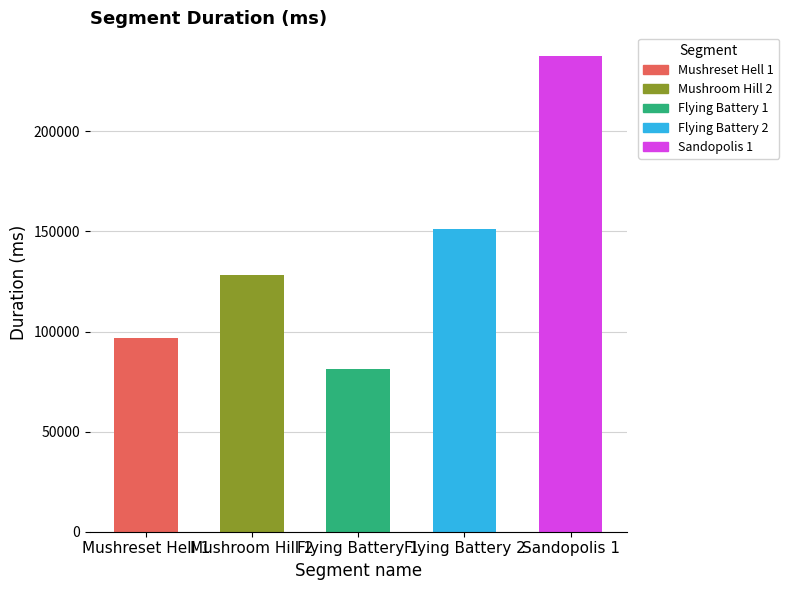

Rank the categories by value from highest to lowest.

Sandopolis 1, Flying Battery 2, Mushroom Hill 2, Mushreset Hell 1, Flying Battery 1